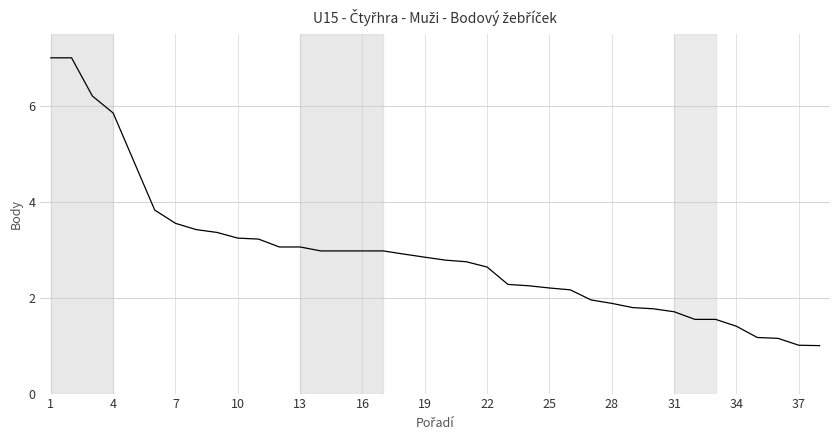

What is the maximum value shown in the chart?

7.0